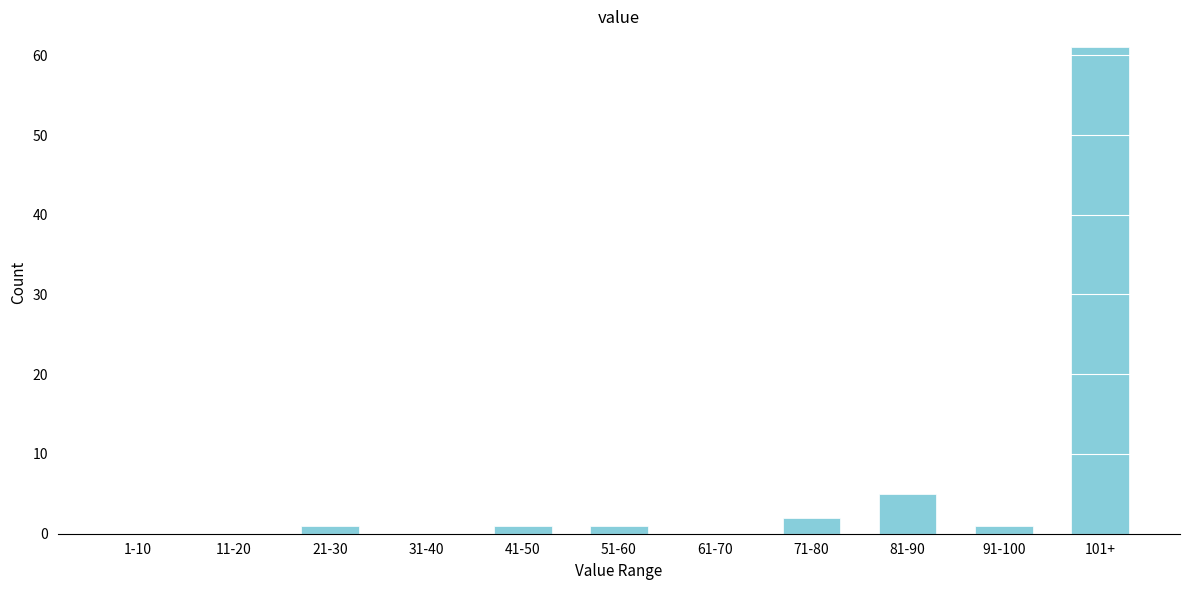

Reading left to right, list all the values displayed in this chart.

1-10=0	11-20=0	21-30=1	31-40=0	41-50=1	51-60=1	61-70=0	71-80=2	81-90=5	91-100=1	101+=61